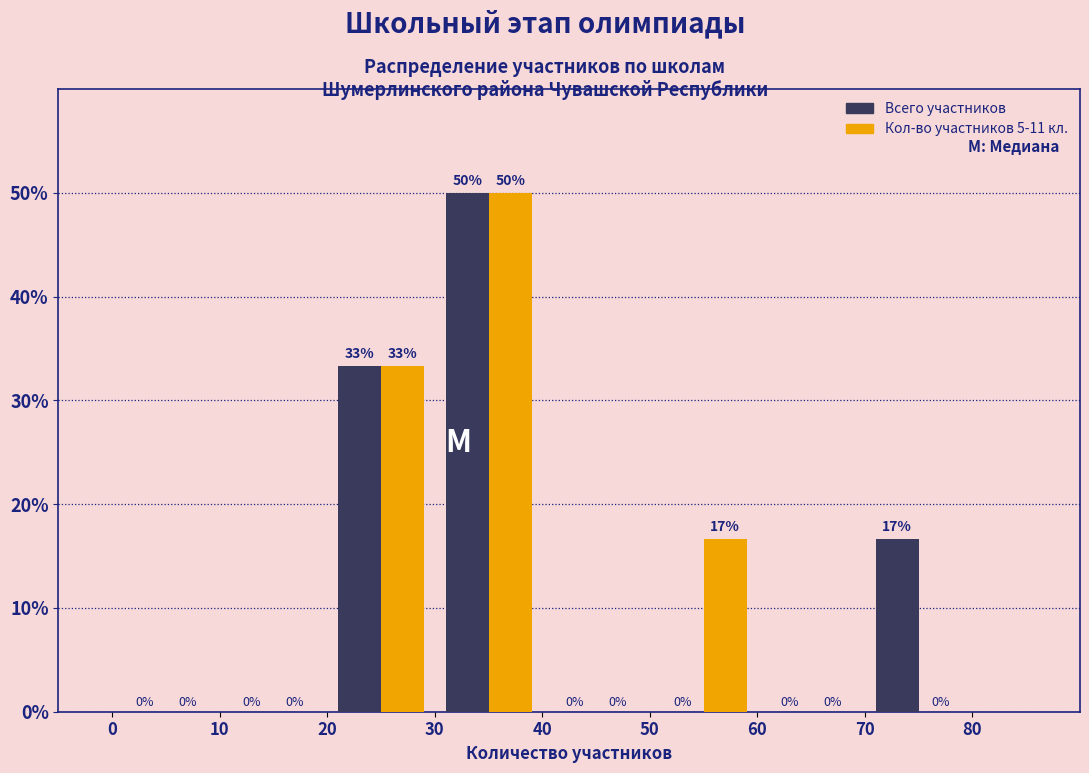

In the Всего участников series, which range on the x-axis has the tallest bar?

30 to 40